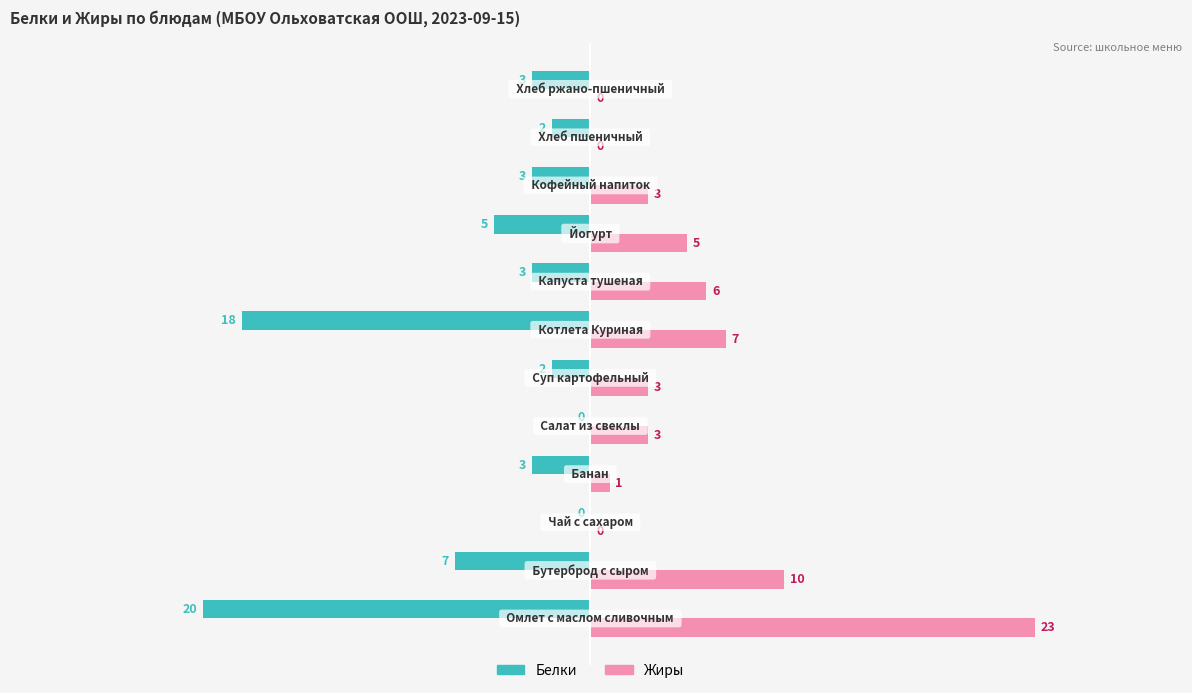

What is the sum of all Белки values?

-66